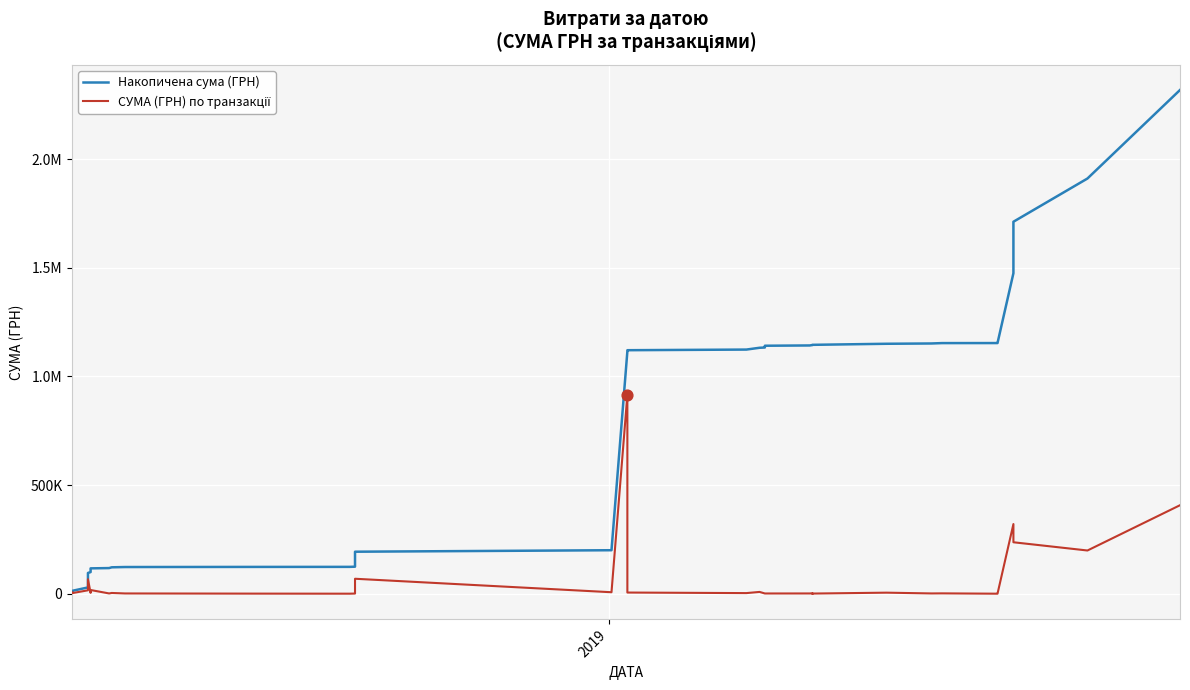

Which series has the largest Y range (max minus min)?

Накопичена сума (ГРН)